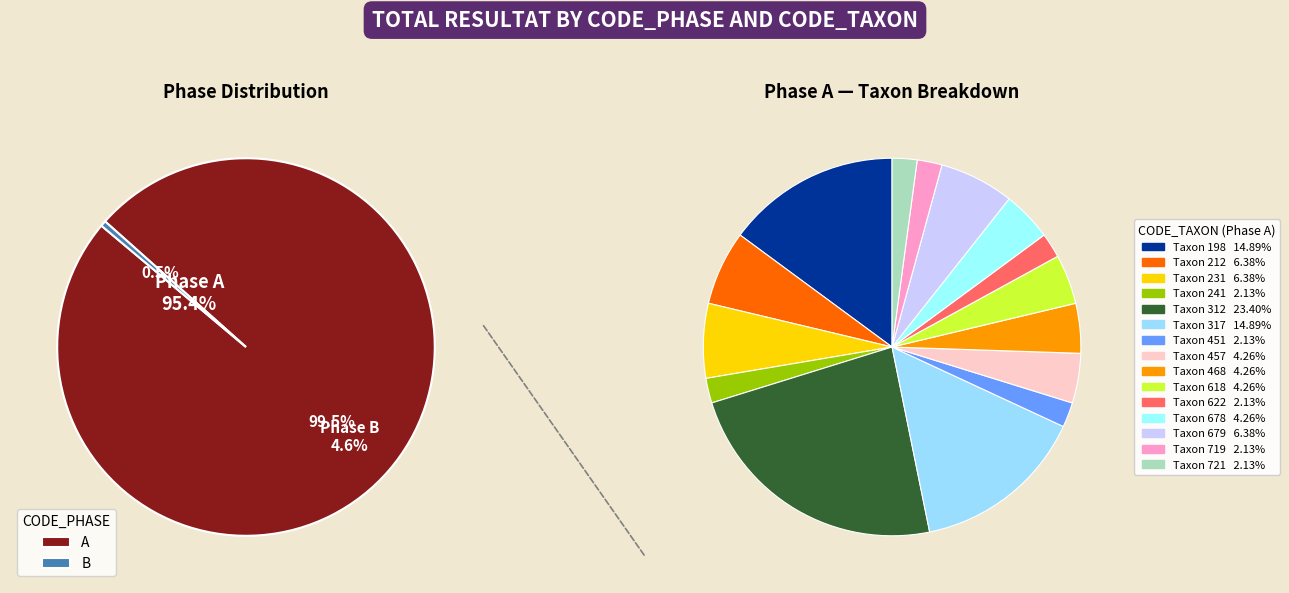

Count the number of slices in the pie.

15